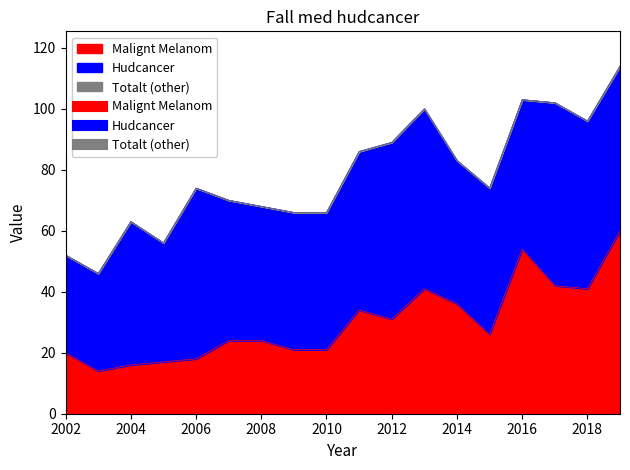

What is the smallest value displayed?

14